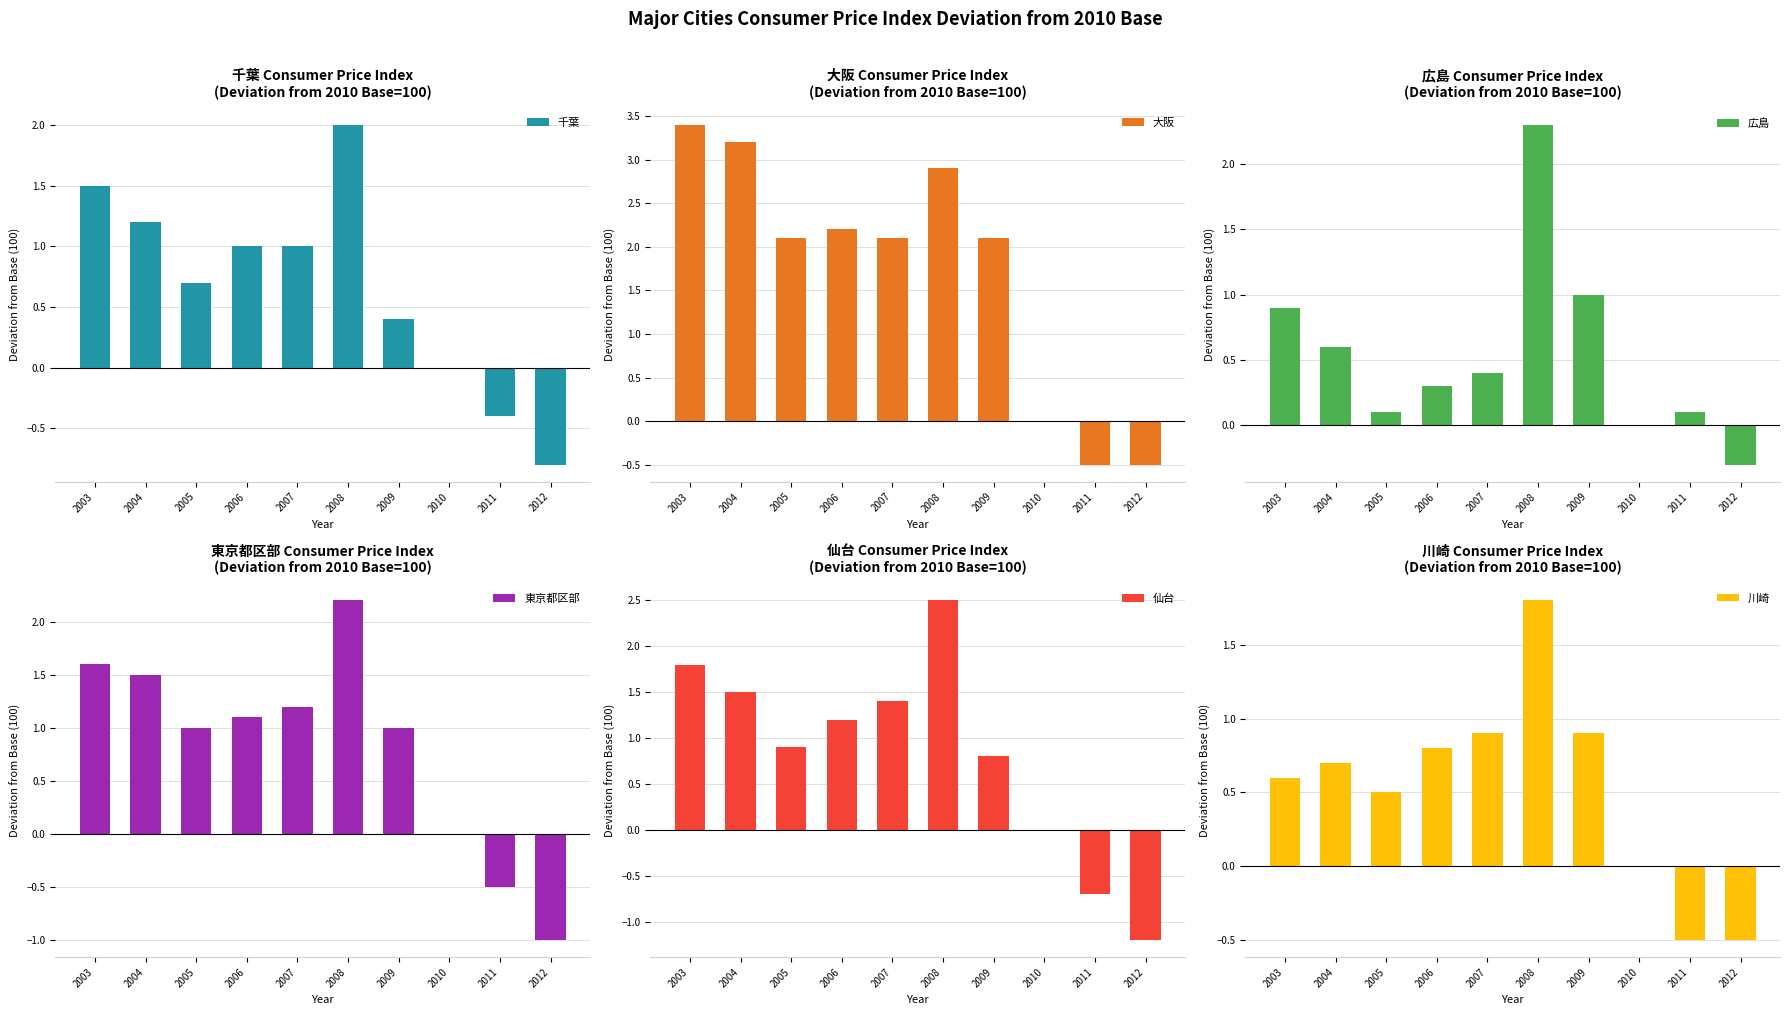

Which category has the highest value across all series?

2003